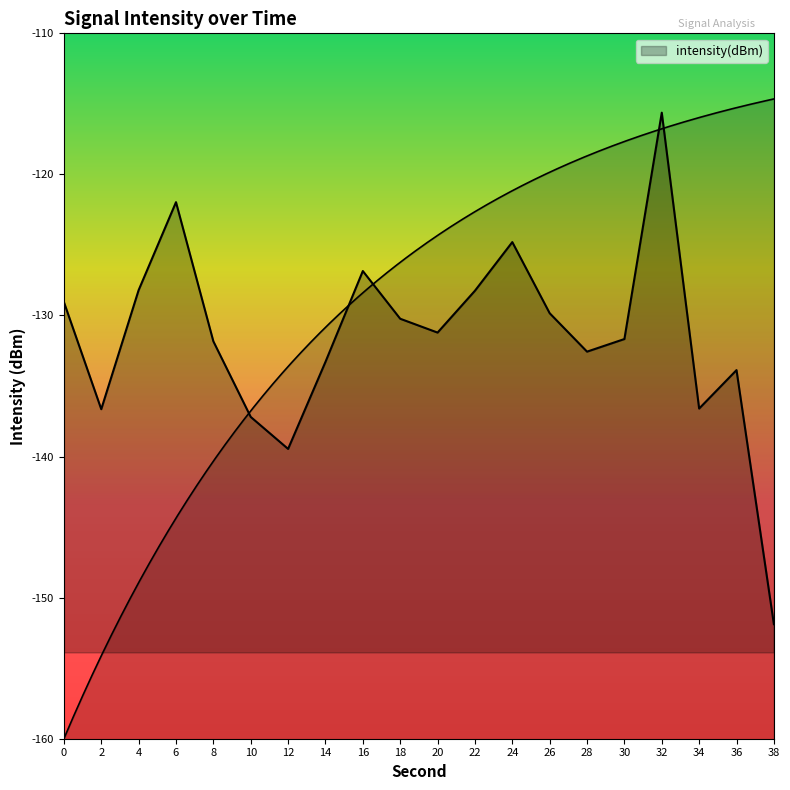

How many points are higher than both their immediate neighbors (excluding endpoints)?

5